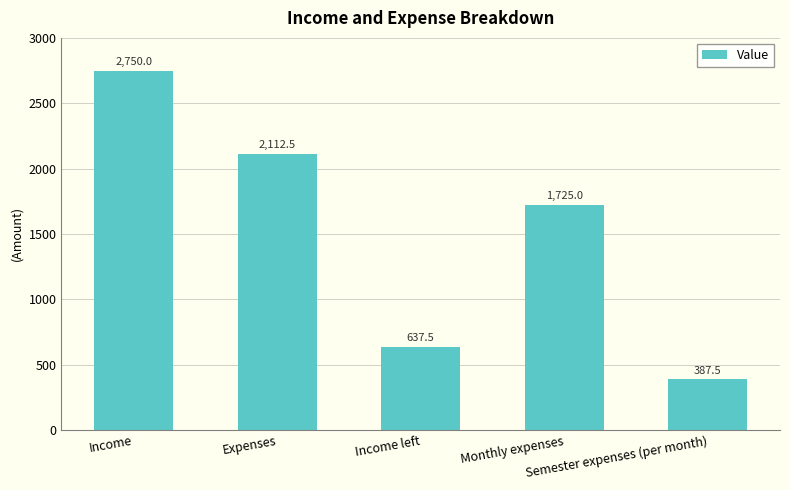

What is the approximate value at Income?

2750.0